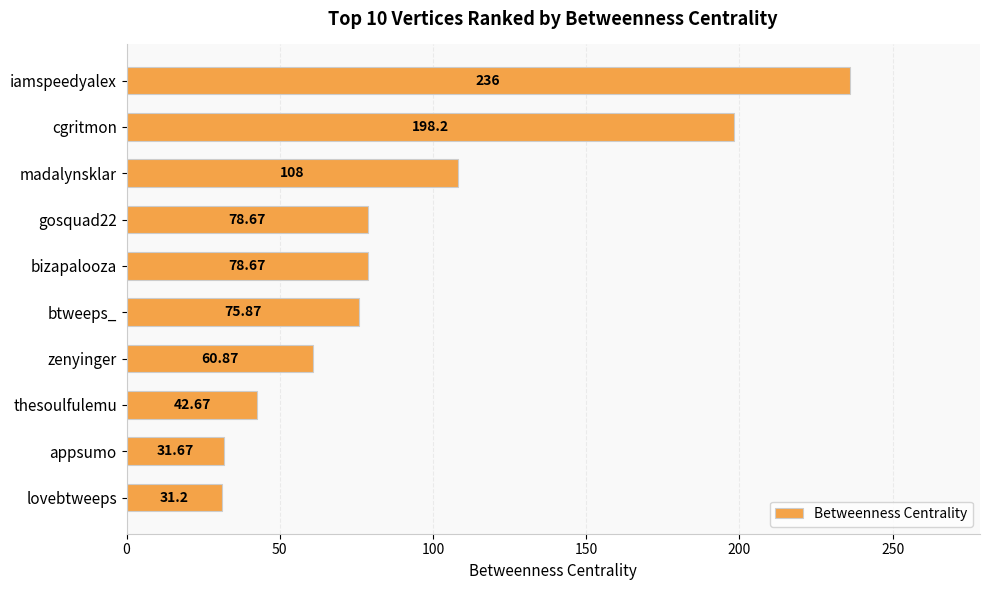

Approximately how many times larger is the value at lovebtweeps compared to btweeps_?

0.4